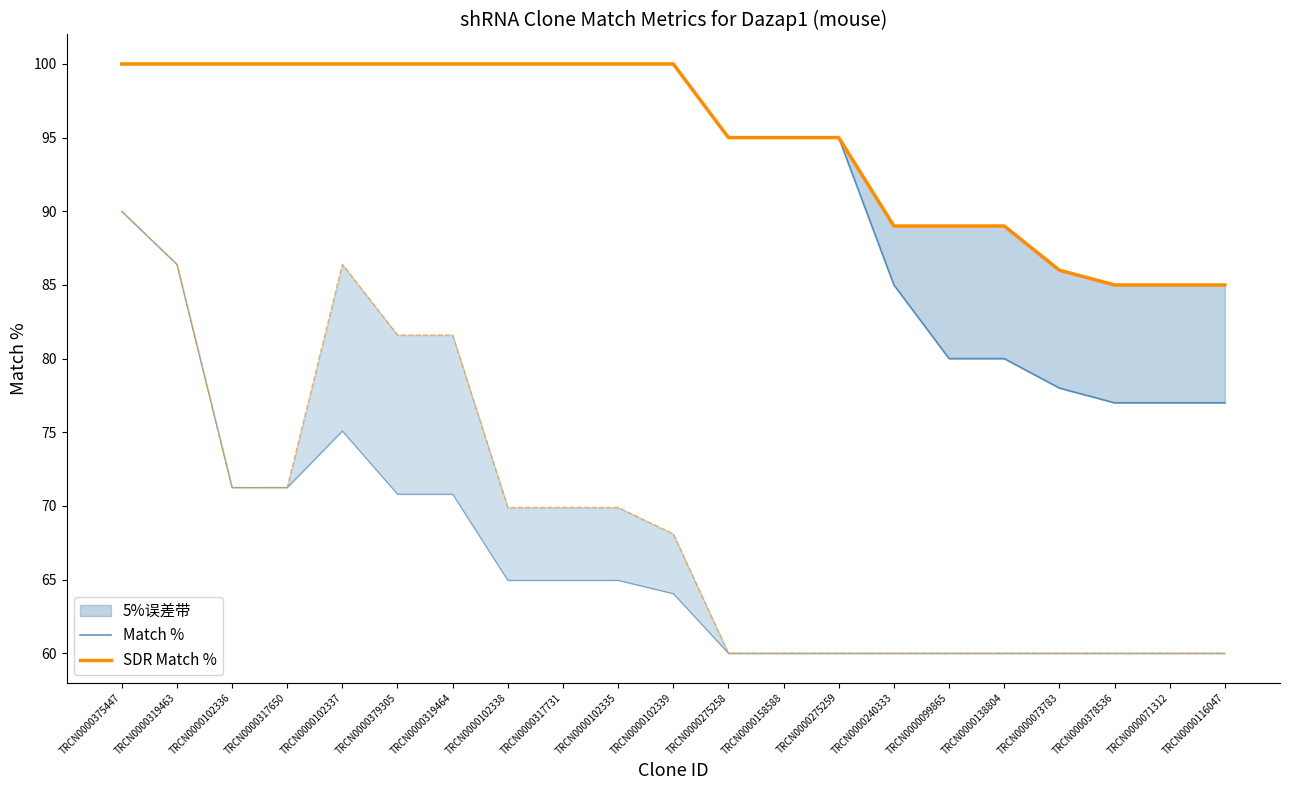

Which series has the widest spread of values?

Match %